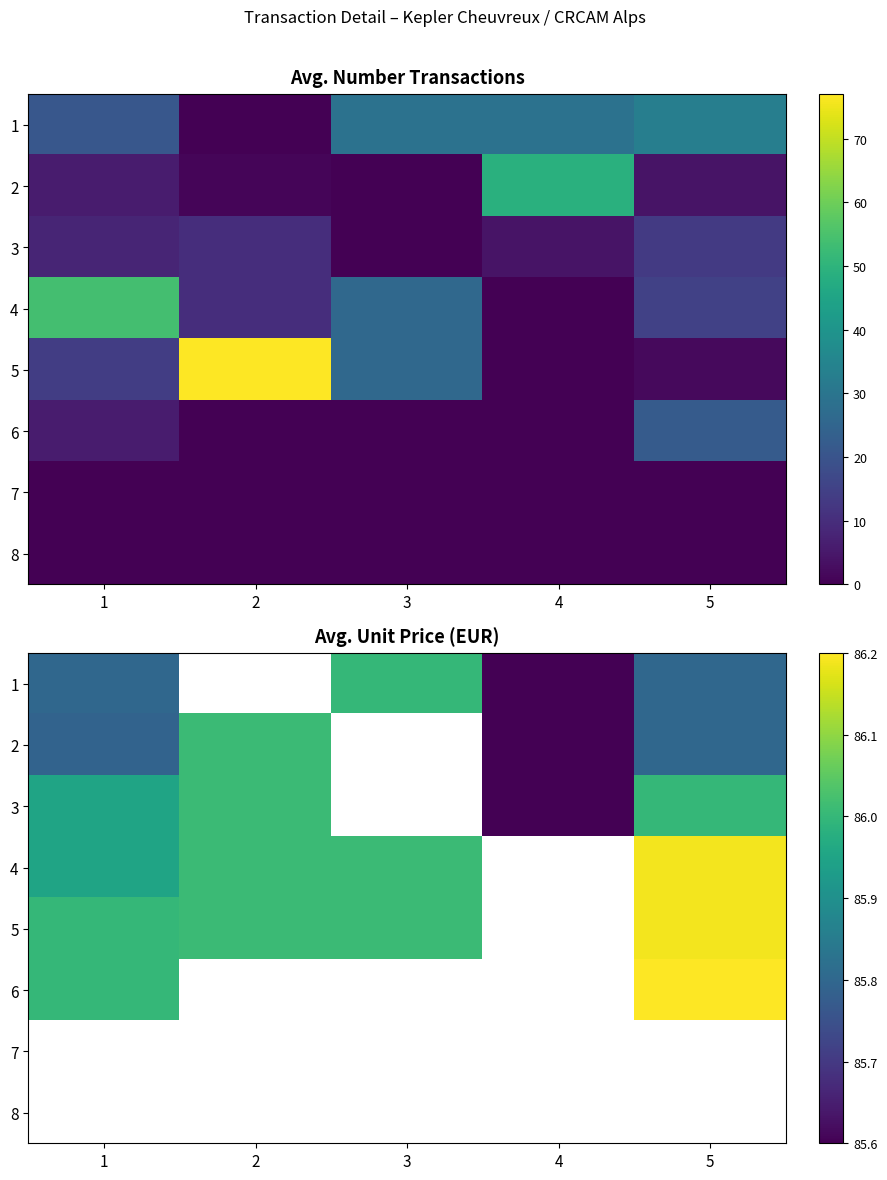

Count the number of data series in this chart.

8